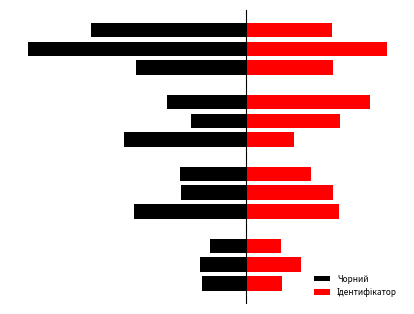

Rank the series by their maximum value, from highest to lowest.

Ідентифікатор, Чорний